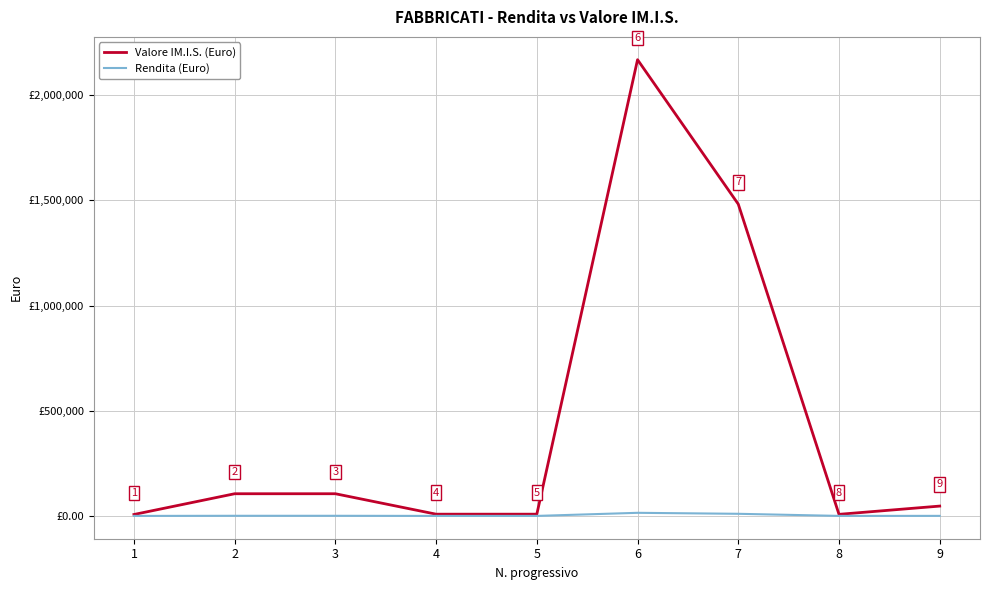

Is the value of Rendita (Euro) at 8 greater than the value of Valore IM.I.S. (Euro) at 5?

No